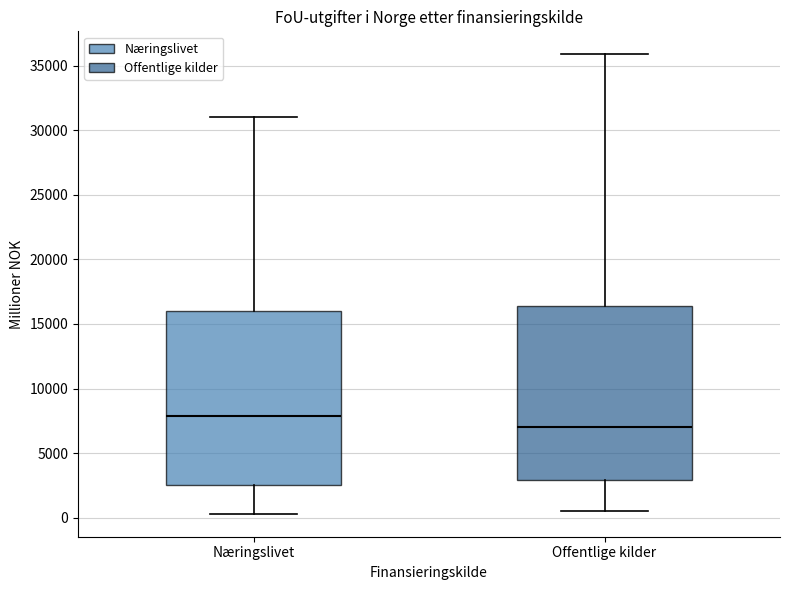

Where does the lower whisker of the box for Næringslivet end on the y-axis? The values are not printed on the chart, so give them approximately, as read against the axis.

500